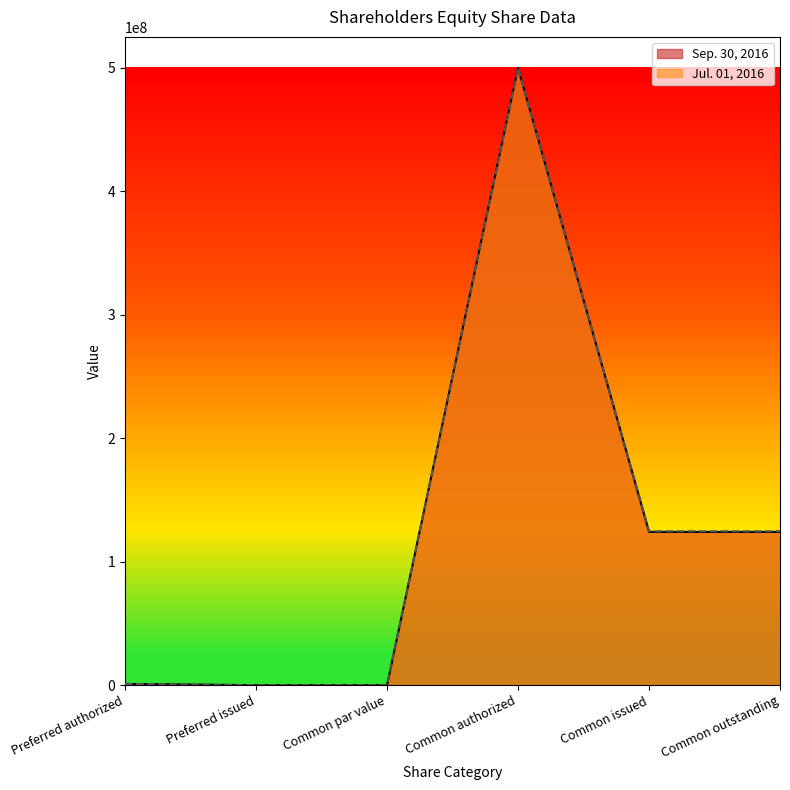

Between Preferred issued and Common issued, which series saw the biggest shift?

Jul. 01, 2016